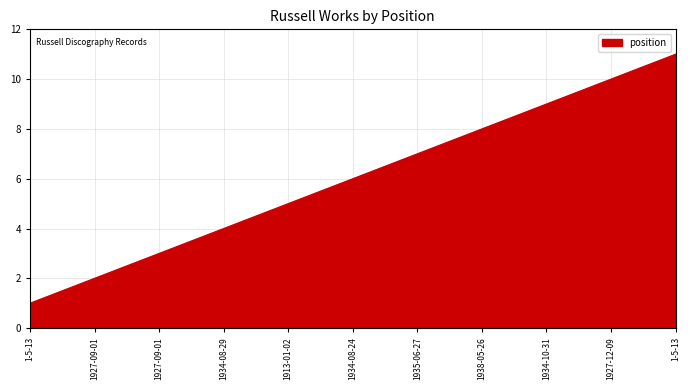

What is the difference between the values at 1927-09-01 and 1934-10-31?

6